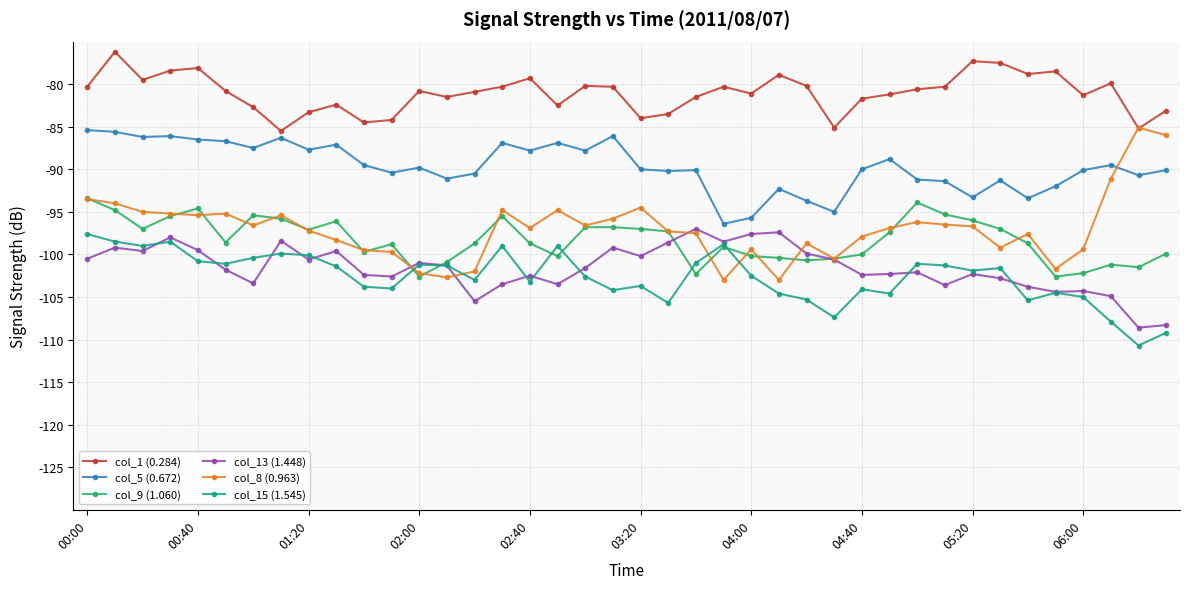

What is the value of the col_8 (0.963) point at the 5th from the left?

-95.4